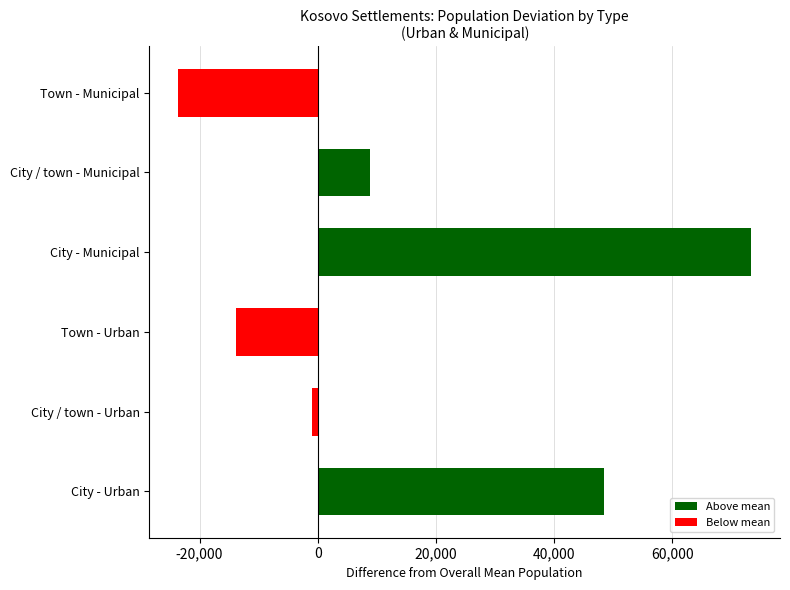

True or false: the data shows -35983.8 at Town - Municipal.

False